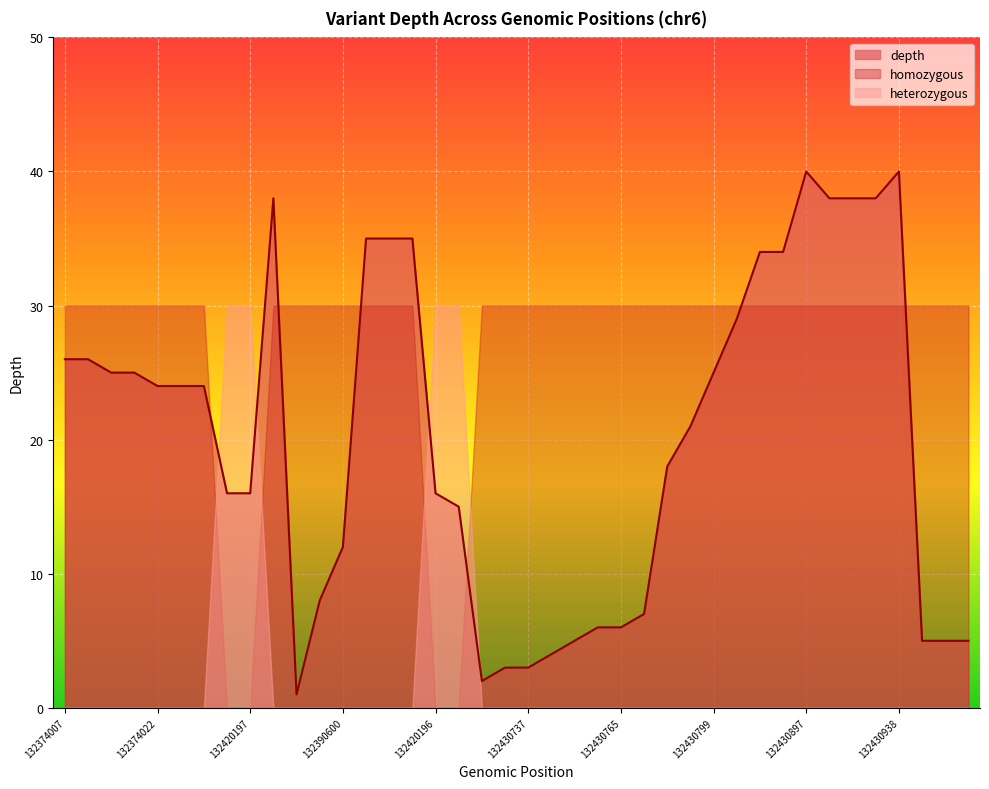

Is the value of homozygous_count at 132423759 greater than the value of depth at 132374022?

No